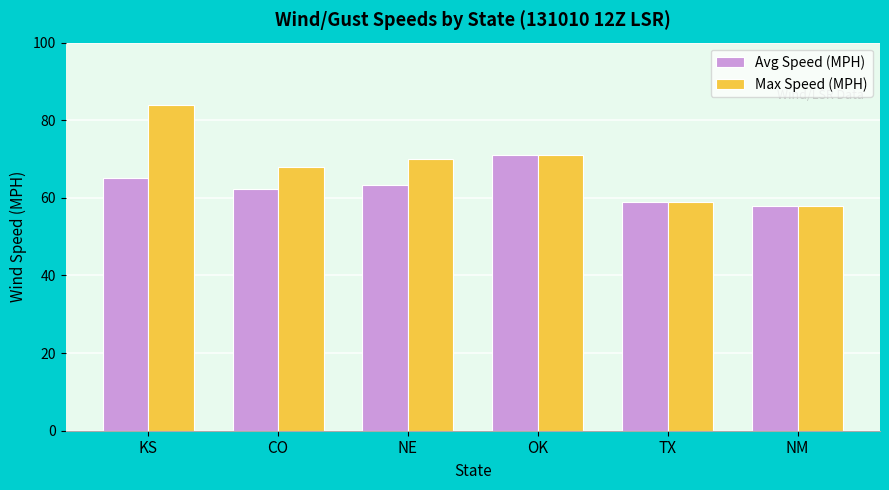

Which series changed the most between CO and OK?

Avg Speed (MPH)